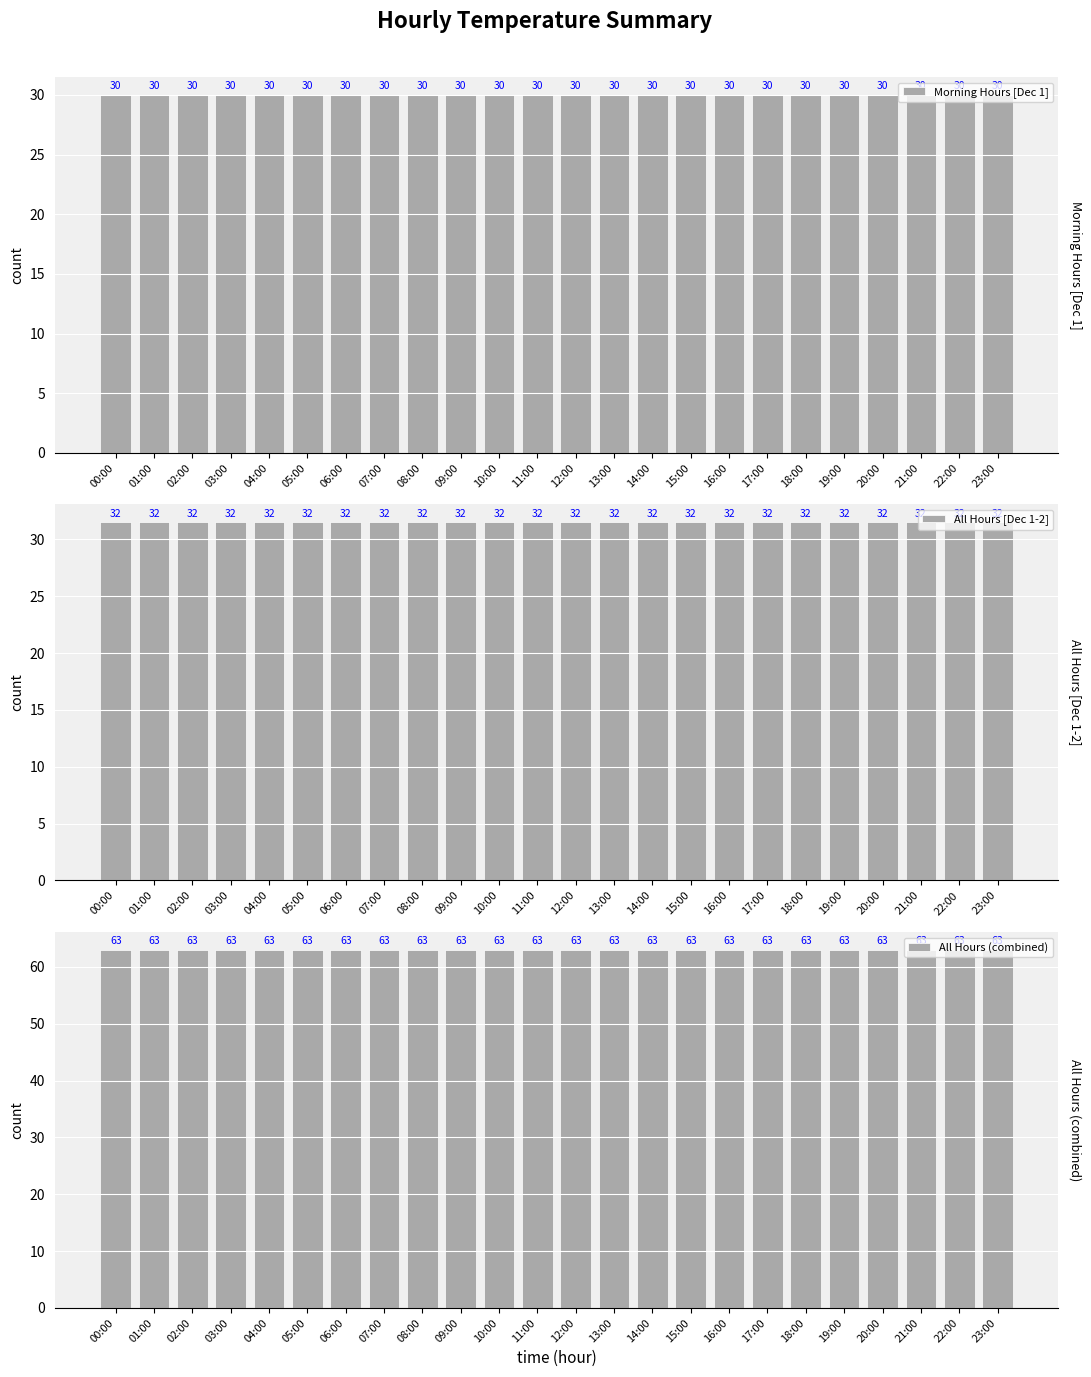

At how many categories does at least one series exceed 48?

24